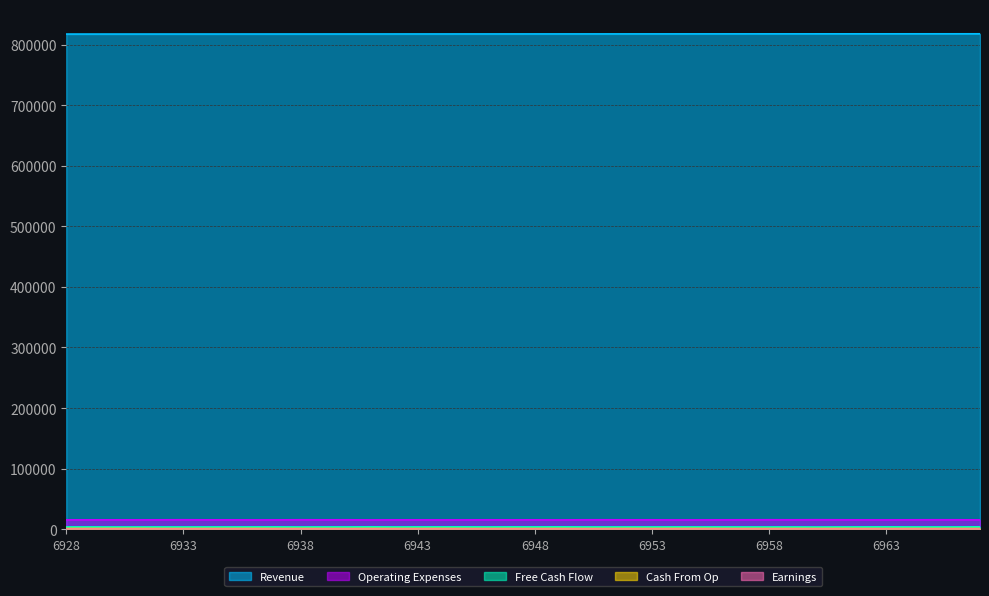

True or false: Revenue and Operating Expenses intersect in this chart.

False